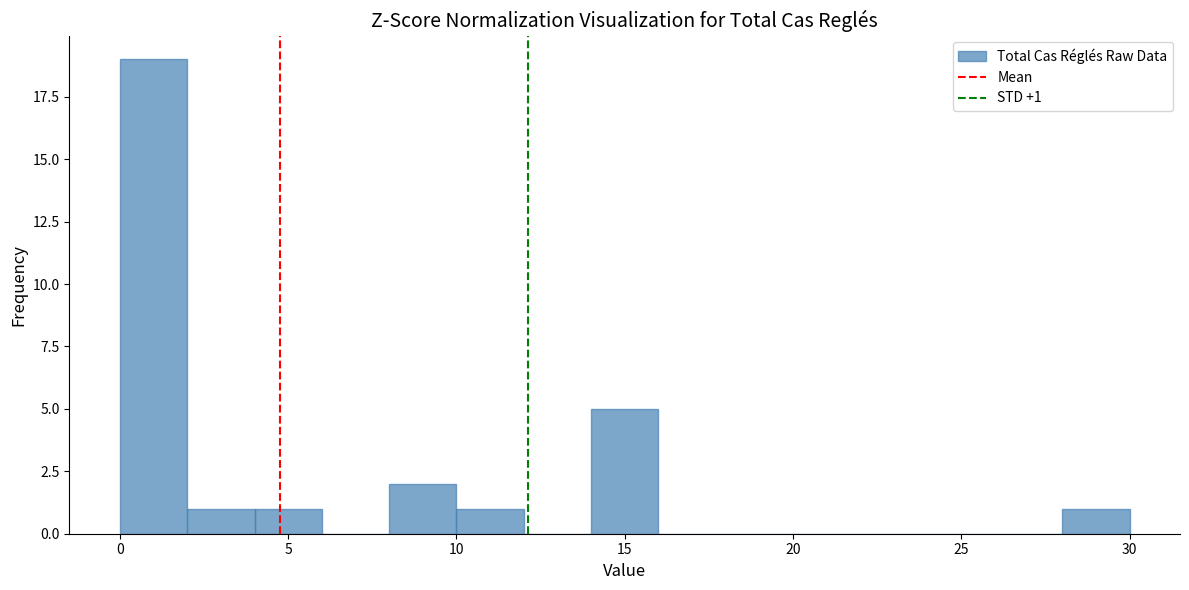

Which range on the x-axis has the tallest bar?

0 to 2